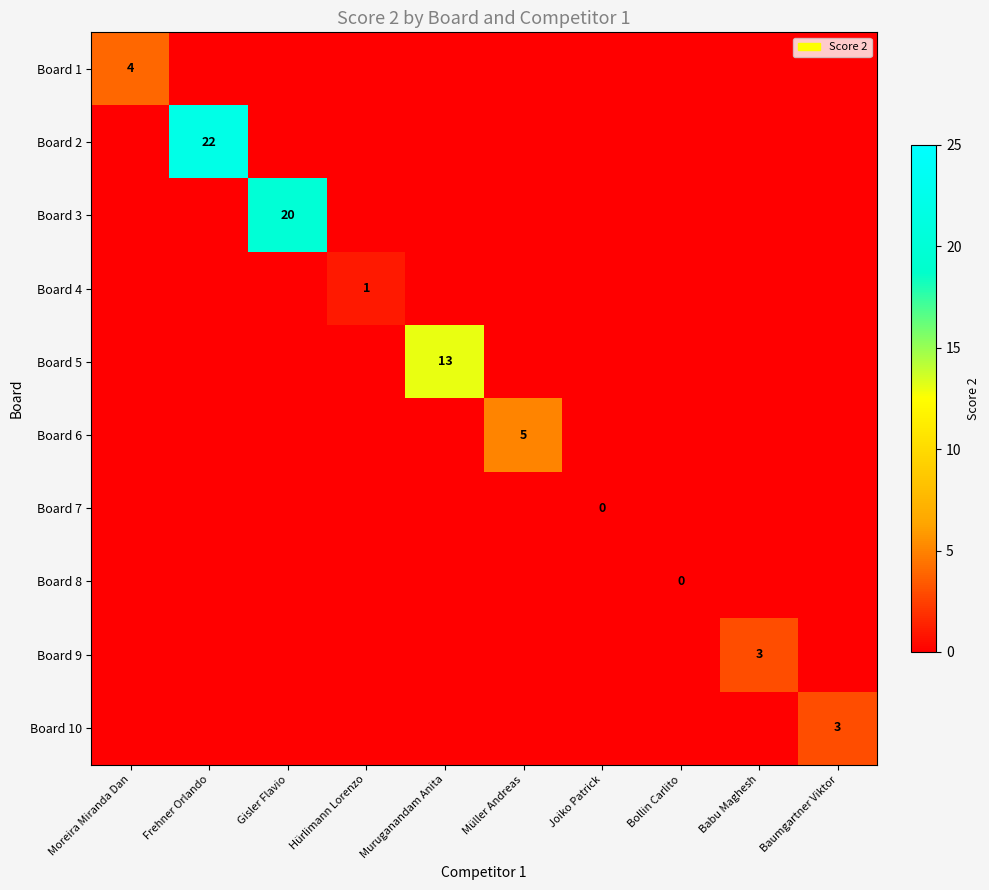

The Board 6 series shows 5 at Müller Andreas. True or false?

True